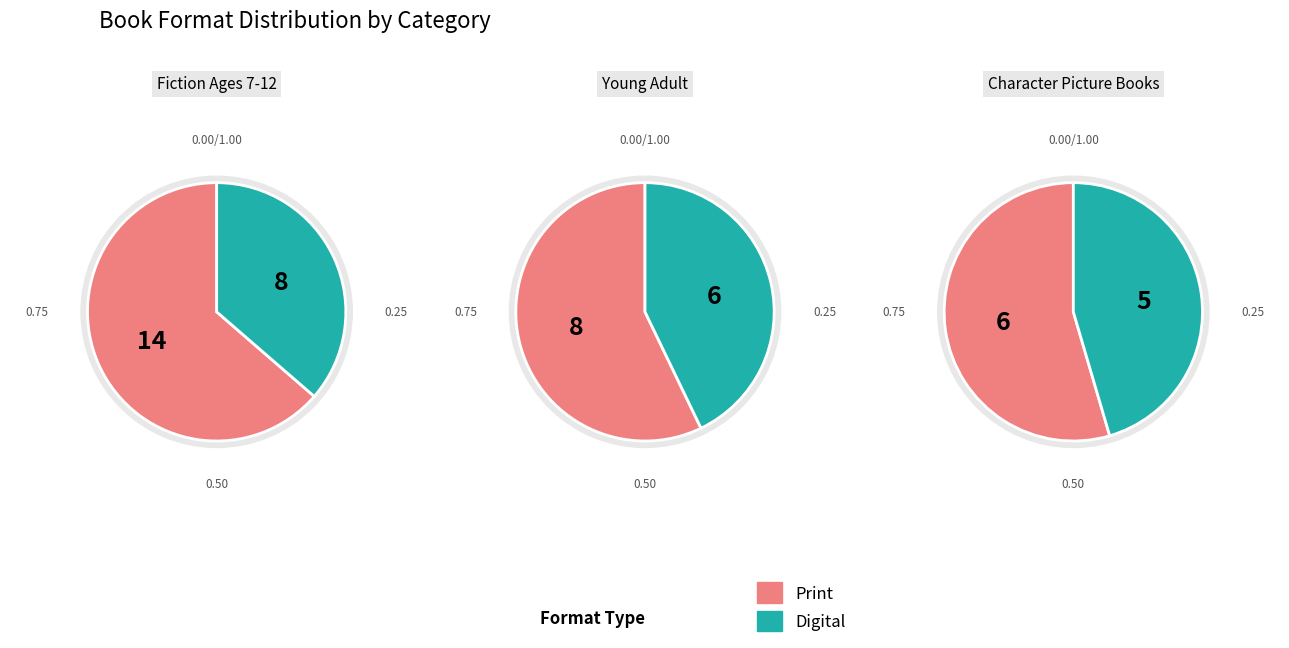

Does eBook represent more than half of the total?

No